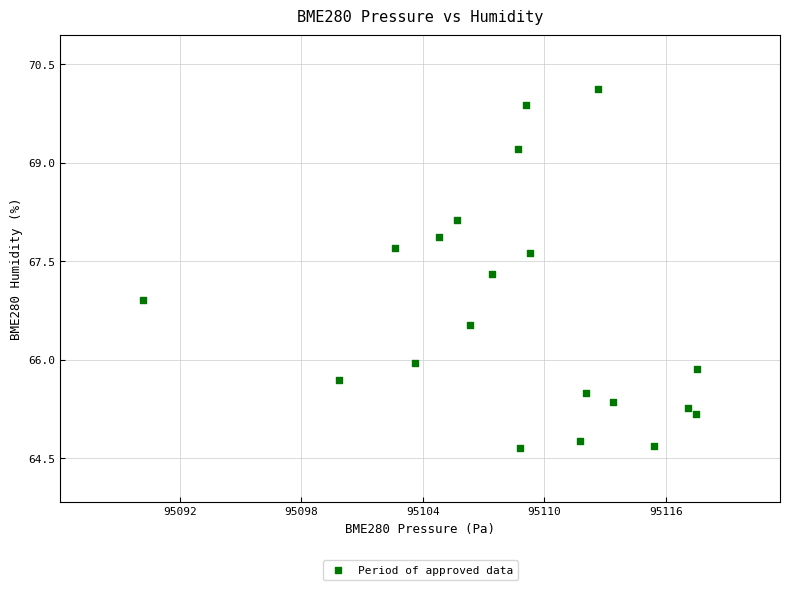

What is the range of X values (max minus min)?

27.3